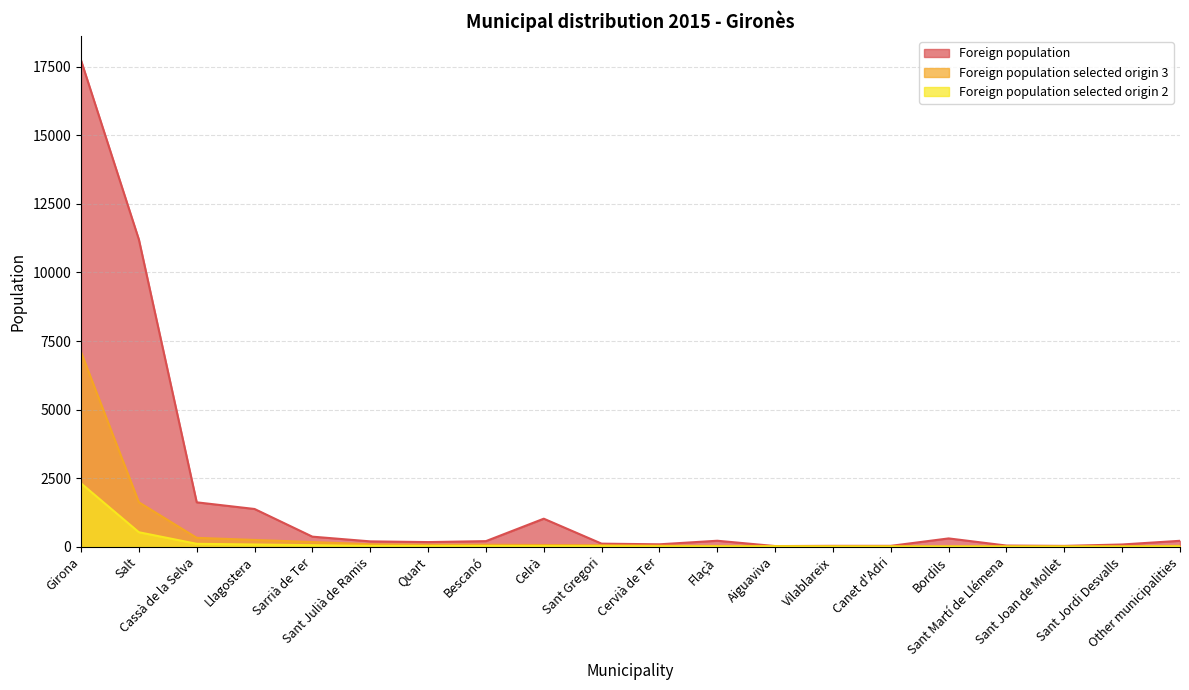

What is the sum of all Foreign population selected origin 3 values?

10000